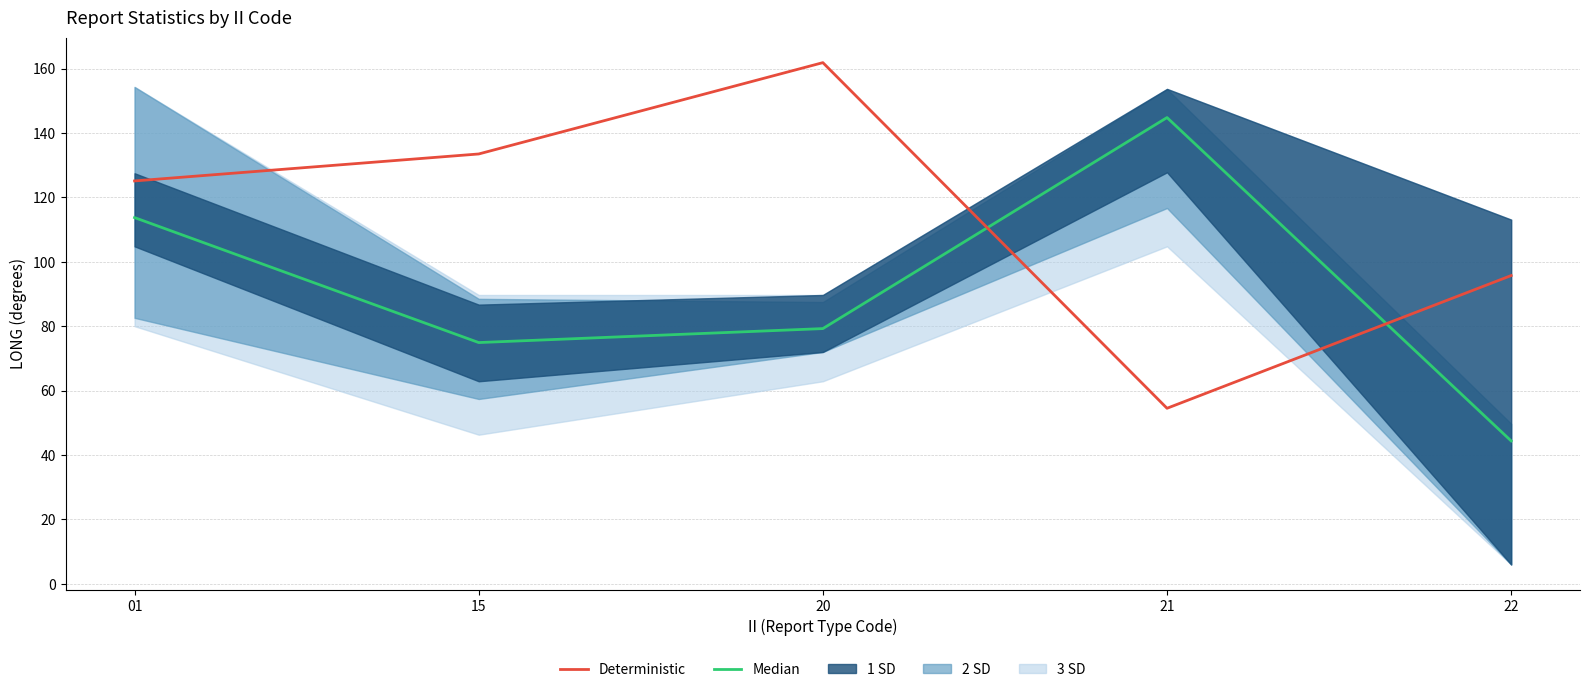

The Deterministic series shows 54.5 at 21. True or false?

True